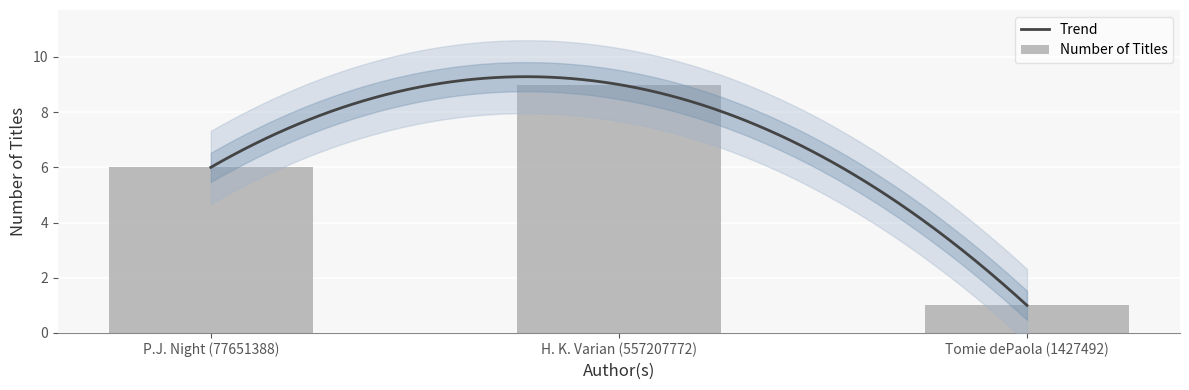

What is the difference between the values at P.J. Night (77651388) and H. K. Varian (557207772)?

3